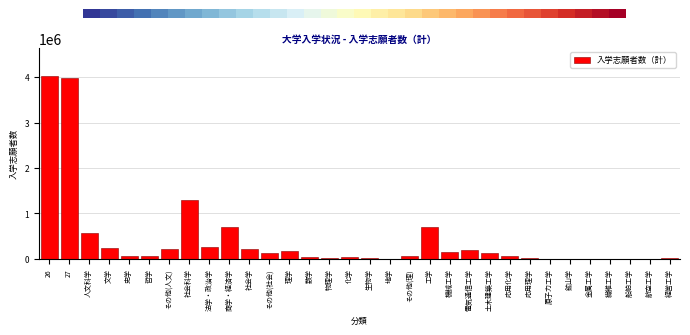

Approximately how many times larger is the value at 法学・政治学 compared to 商学・経済学?

0.4